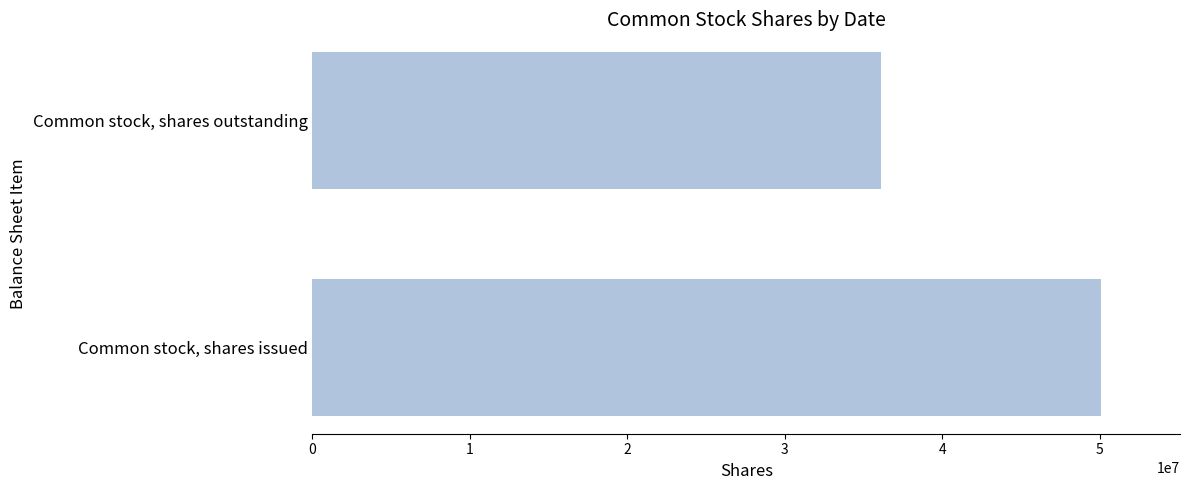

List the labels in order of value, largest first.

Common stock, shares issued, Common stock, shares outstanding